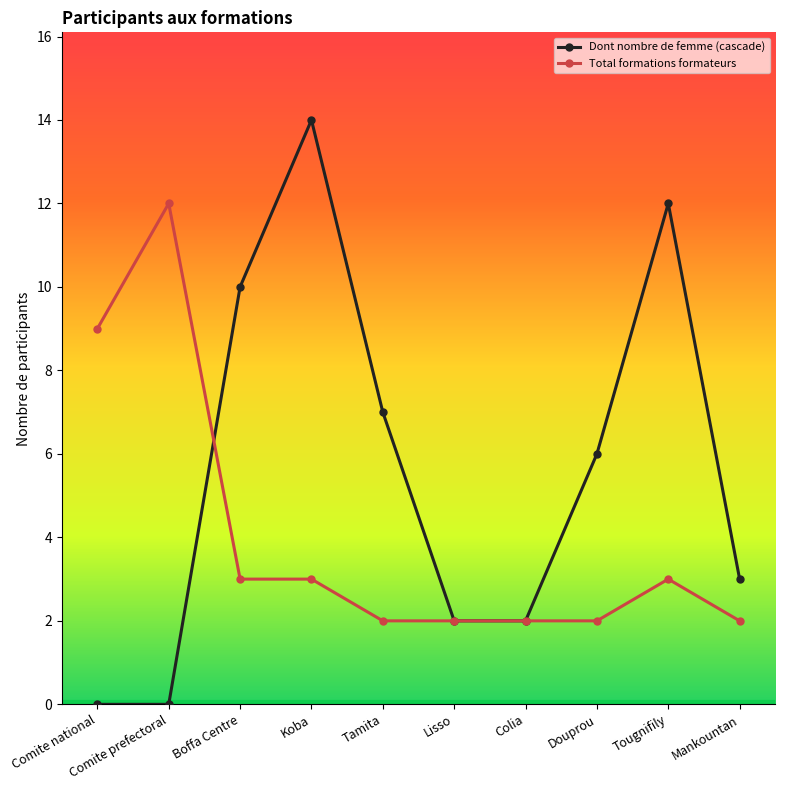

What is the lowest value of the Total formations formateurs series?

2